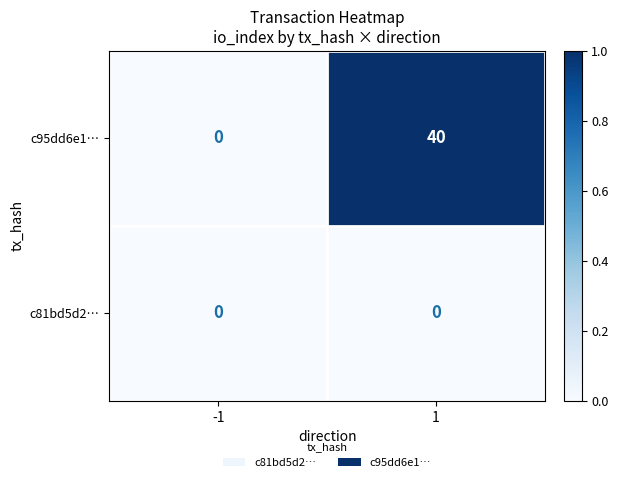

Which series has the largest total across all categories?

c95dd6e1…